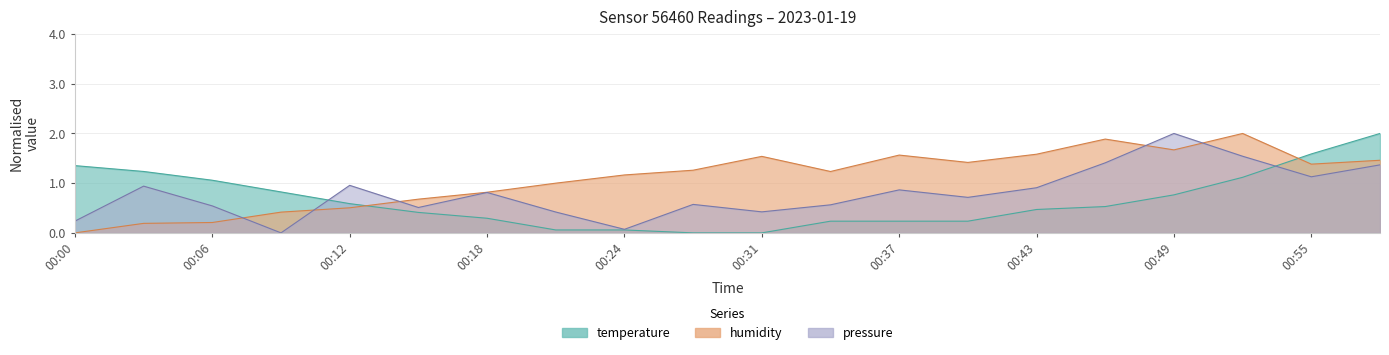

Rank the categories by humidity value from lowest to highest.

00:00, 00:03, 00:06, 00:09, 00:12, 00:15, 00:18, 00:21, 00:24, 00:34, 00:27, 00:55, 00:40, 00:58, 00:31, 00:37, 00:43, 00:49, 00:46, 00:52